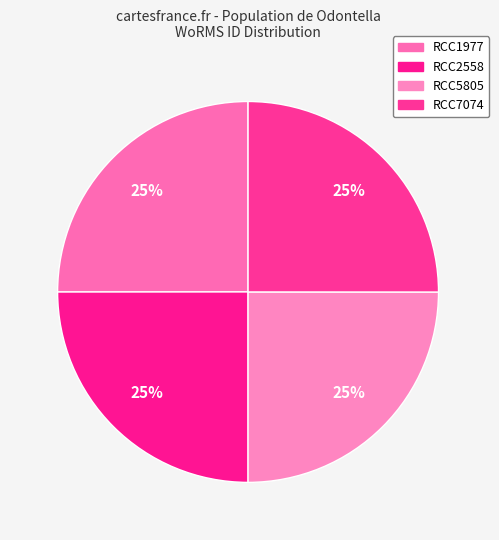

Rank the categories by value from highest to lowest.

RCC1977, RCC7074, RCC2558, RCC5805